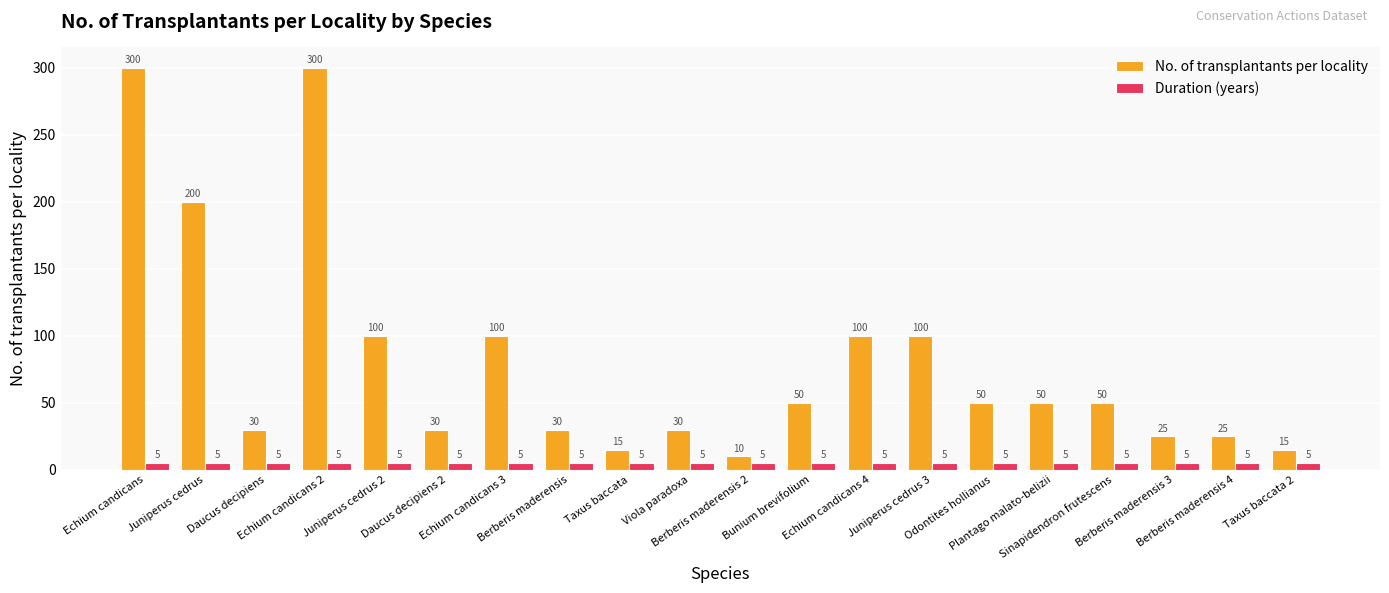

What is the sum of the No. of transplantants per locality values at Juniperus cedrus 2 and Juniperus cedrus?

300